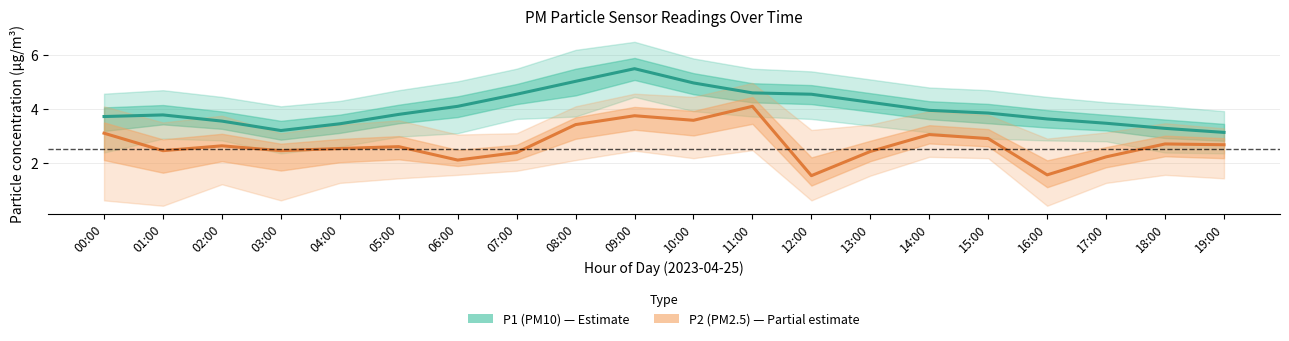

Which series has the largest total across all categories?

P1 (PM10)